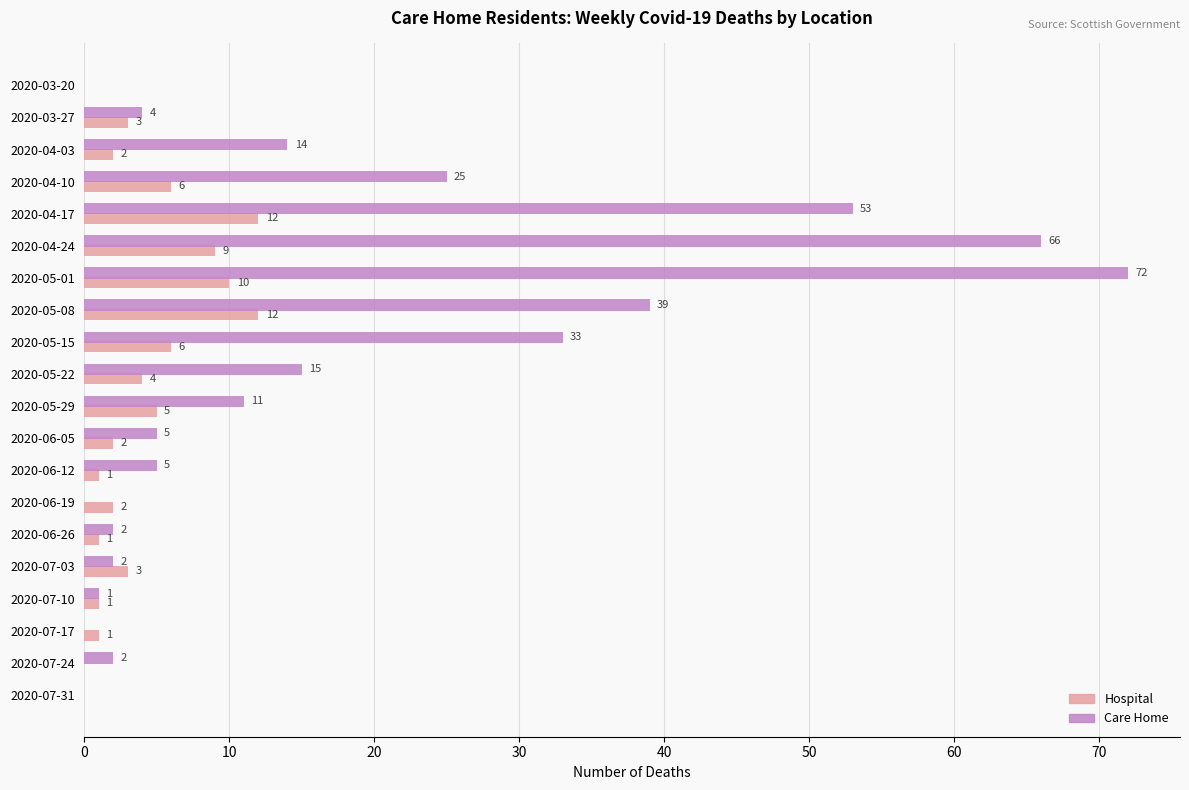

What are all the series names shown in the legend?

Hospital, Care Home